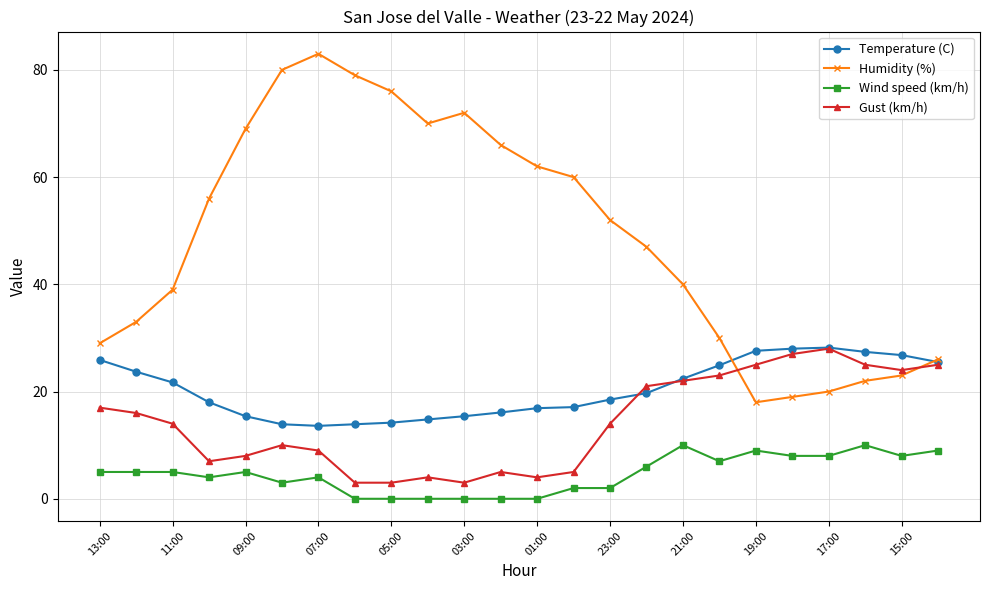

At how many categories does at least one series exceed 74?

4